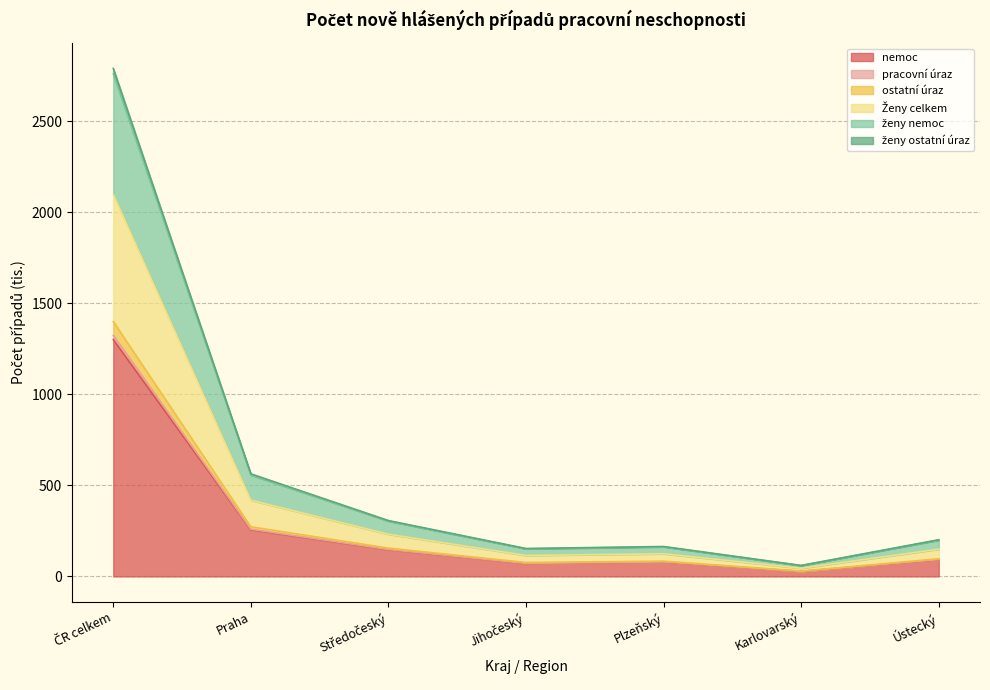

Which has a higher value, Karlovarský or Středočeský?

Středočeský